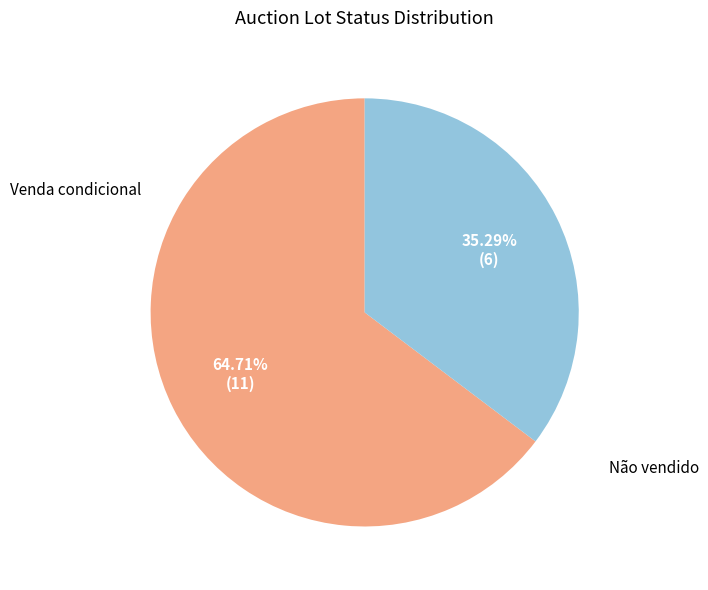

To the nearest percent, what is the difference between the largest and smallest slice percentages?

29%